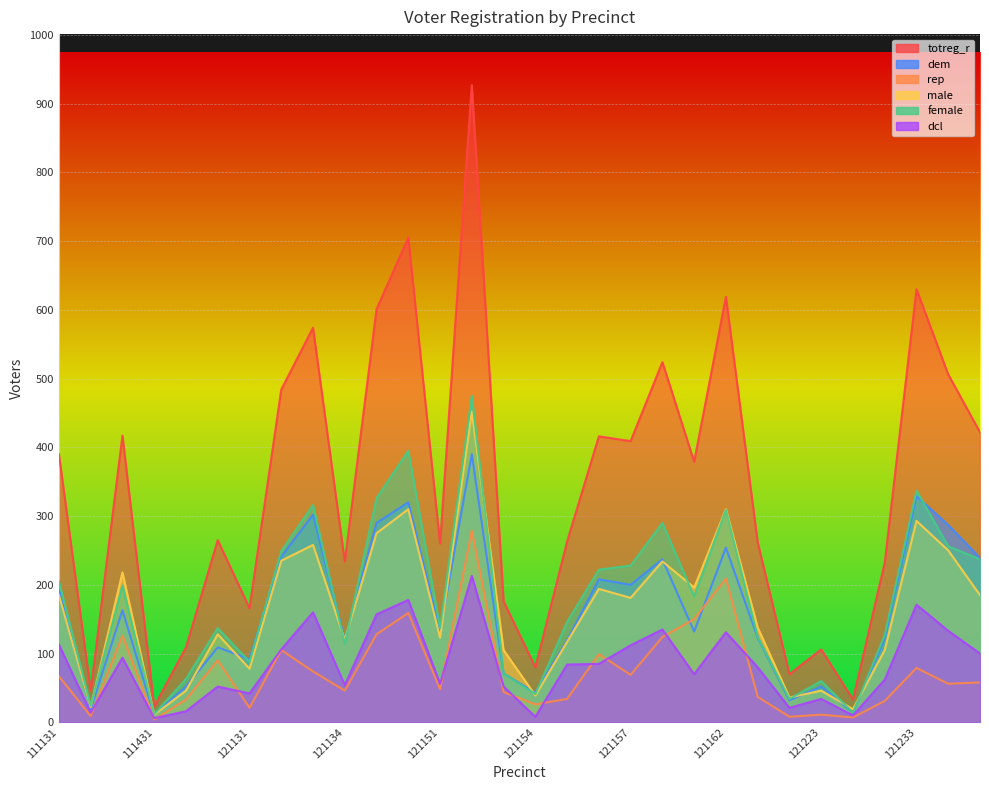

What is the smallest value displayed?

4